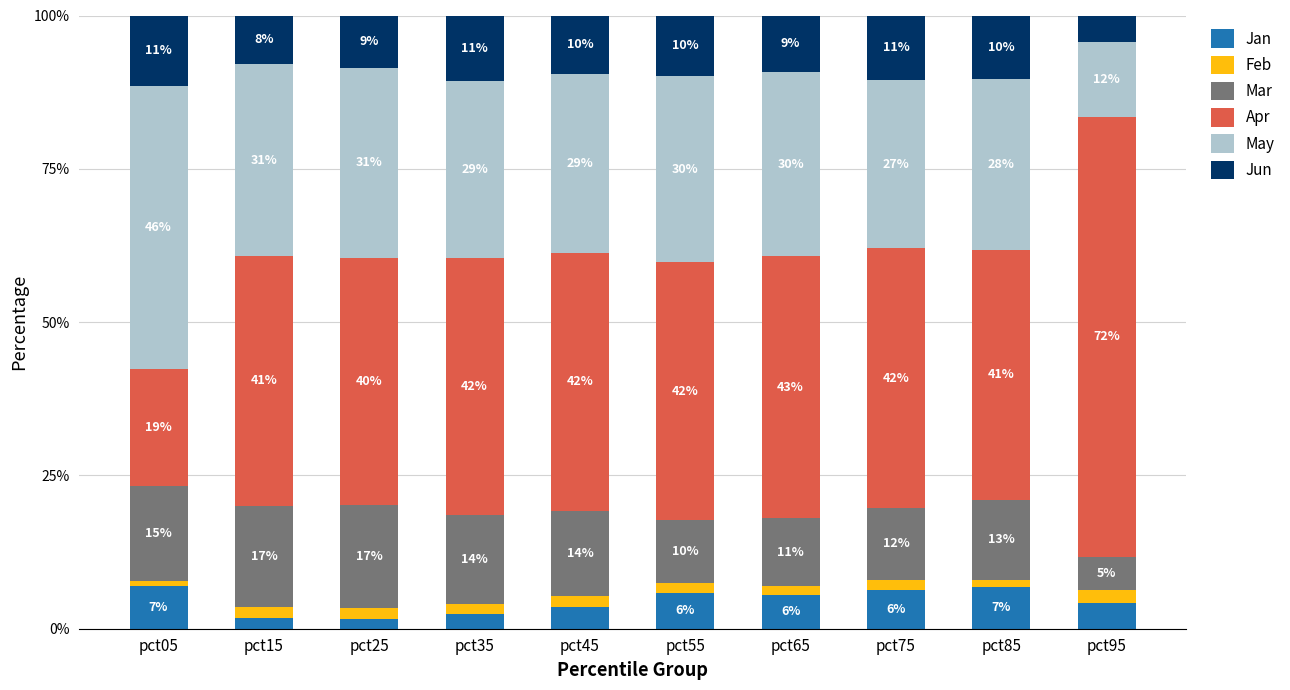

What is the sum of the Apr values at pct25 and pct75?

82.7